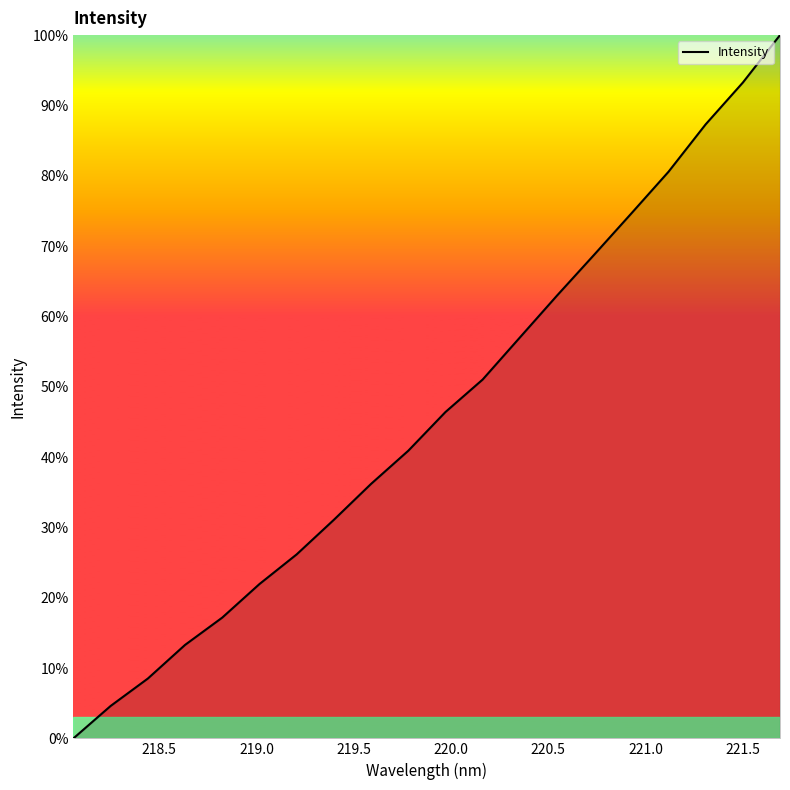

Does the chart have visible grid lines?

No